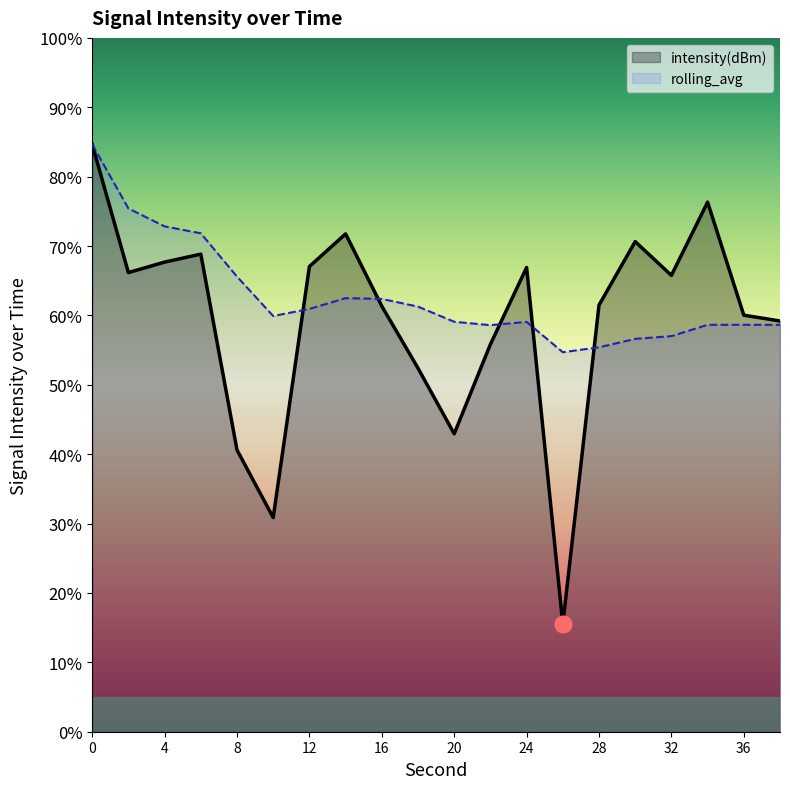

What is the value of the rolling_avg point at the 18th from the left?

58.6